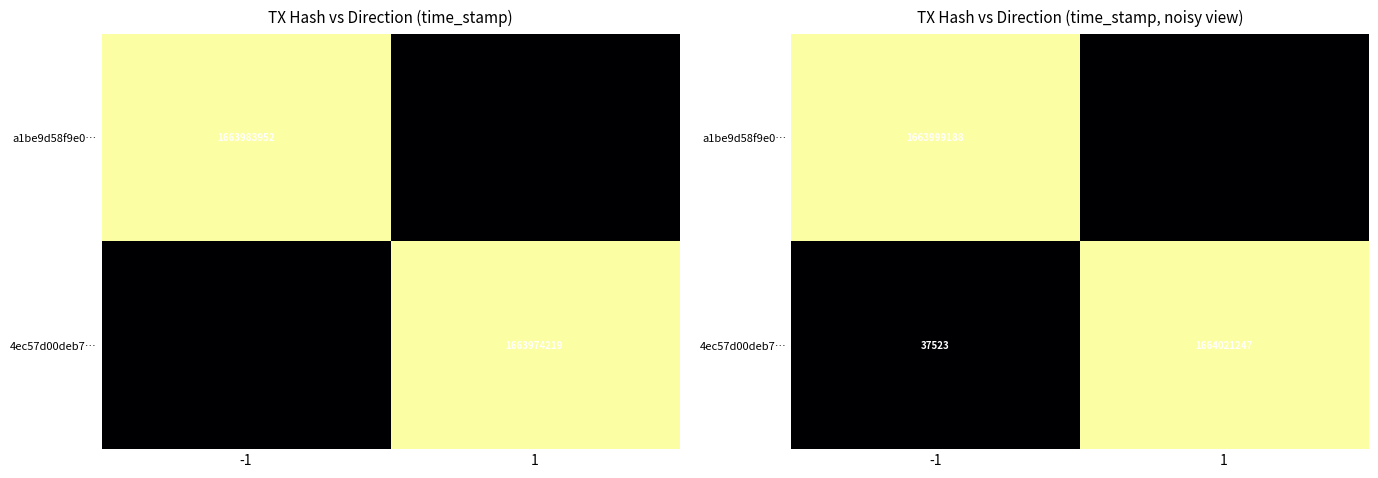

What is the average value of the a1be9d58f9e0… series?

831999593.9